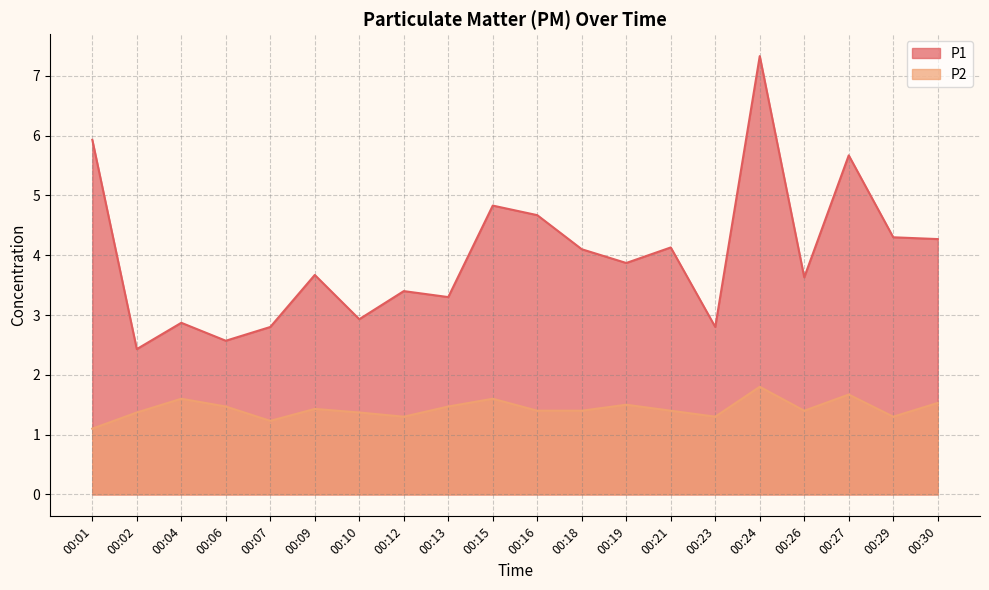

Which category has the highest value in the P1 series?

00:24